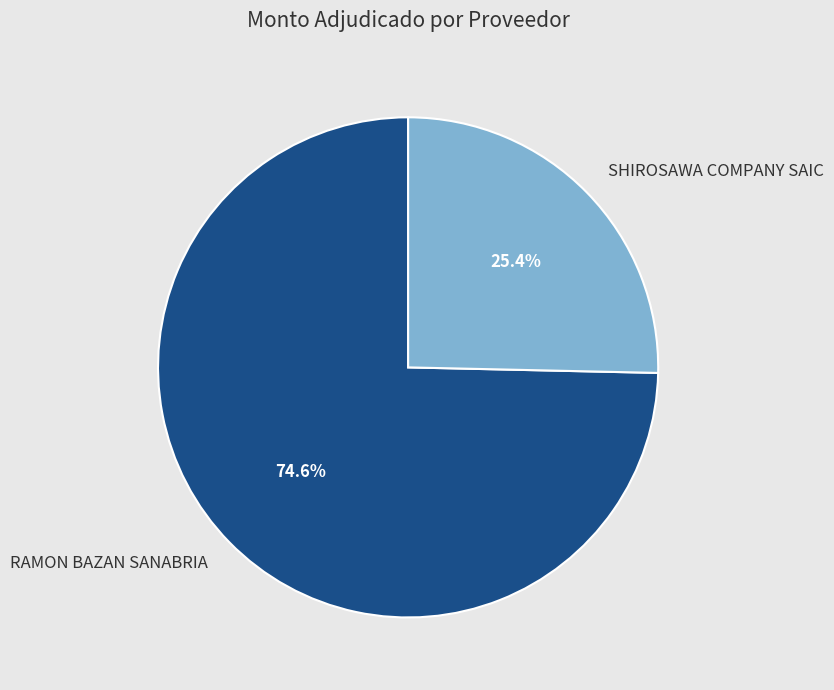

Rank the categories by value from lowest to highest.

SHIROSAWA COMPANY SAIC, RAMON BAZAN SANABRIA